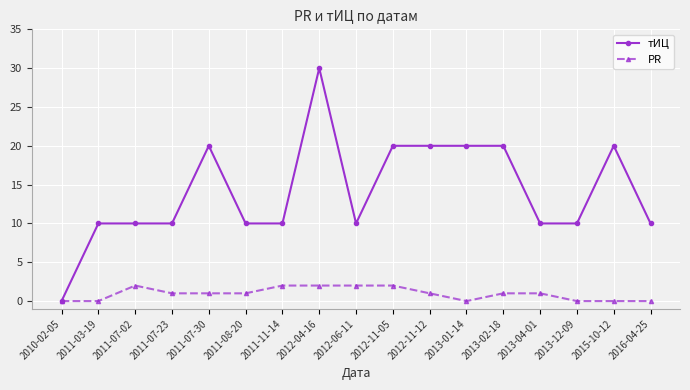

List the series in order of their peak value, highest first.

тИЦ, PR